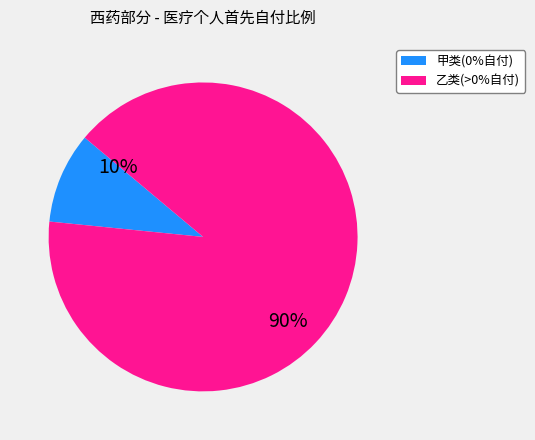

Count the number of slices in the pie.

2